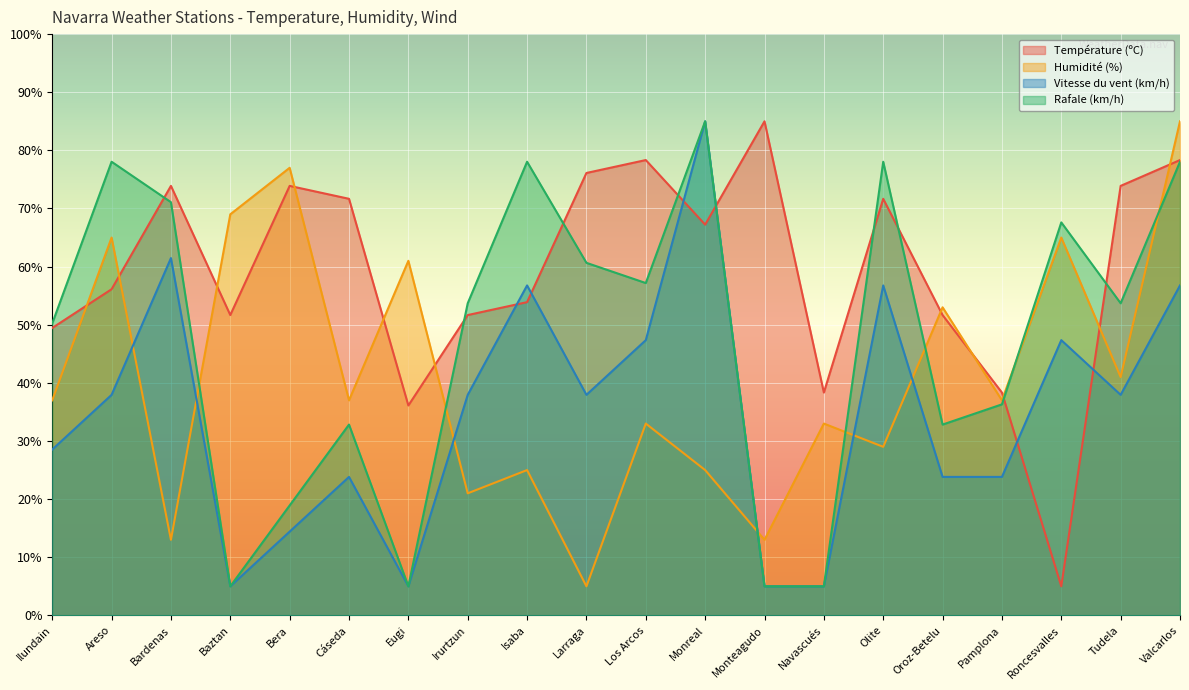

Which label corresponds to the largest value in the chart?

Monteagudo